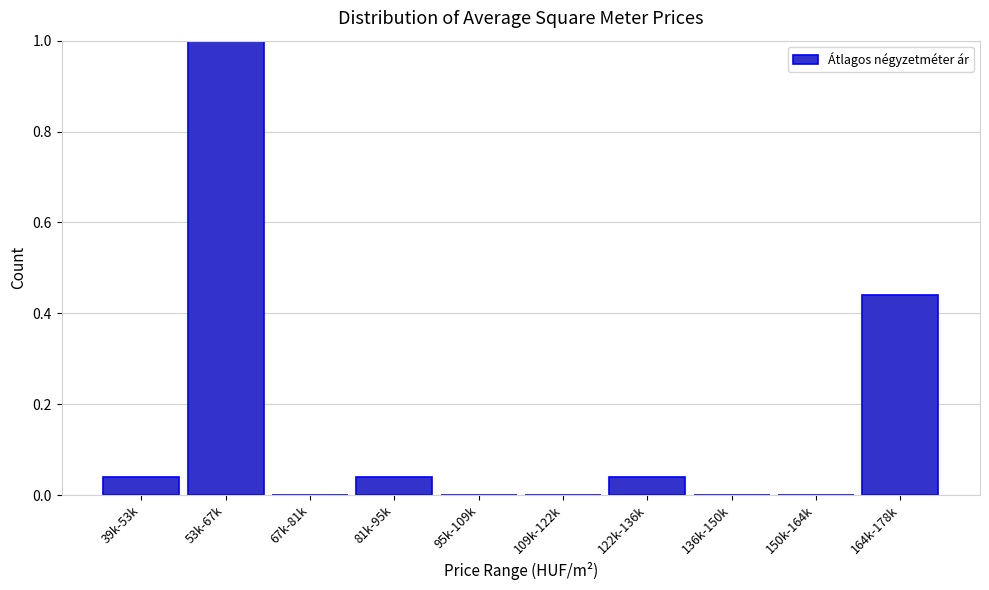

The value at 53k-67k is 1.5. True or false?

False